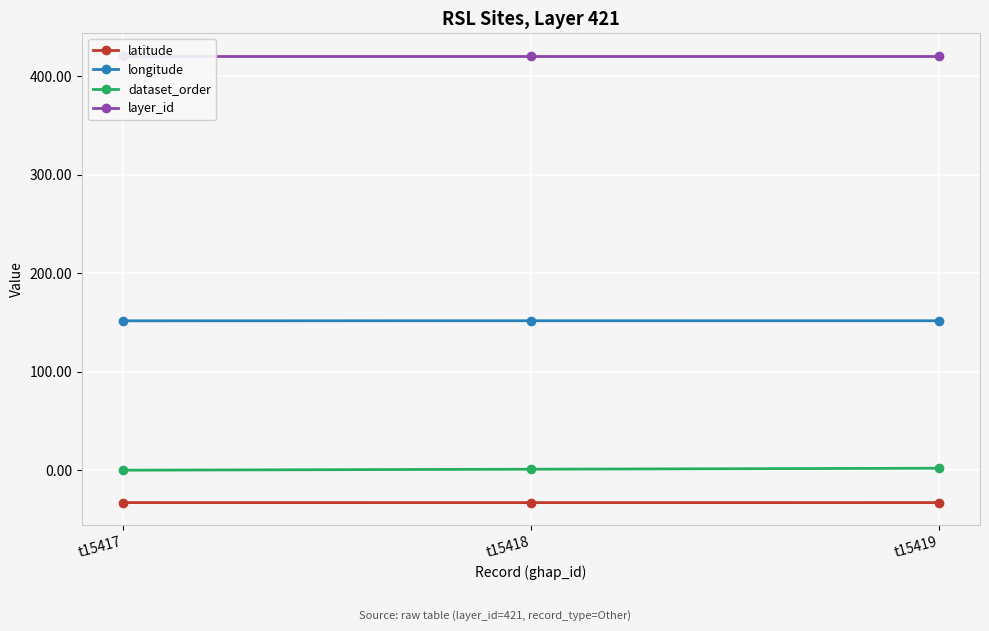

At which category is the sum across all series the highest?

t15419